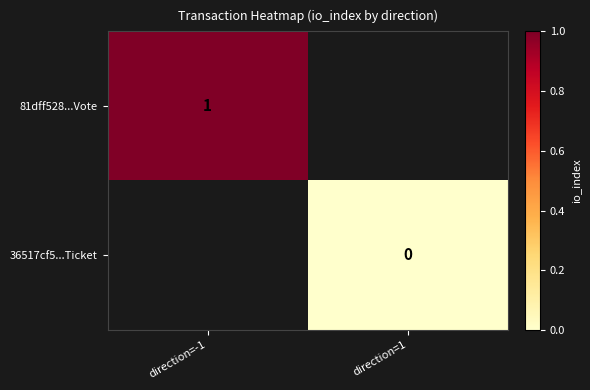

At how many categories does at least one series exceed 0?

1